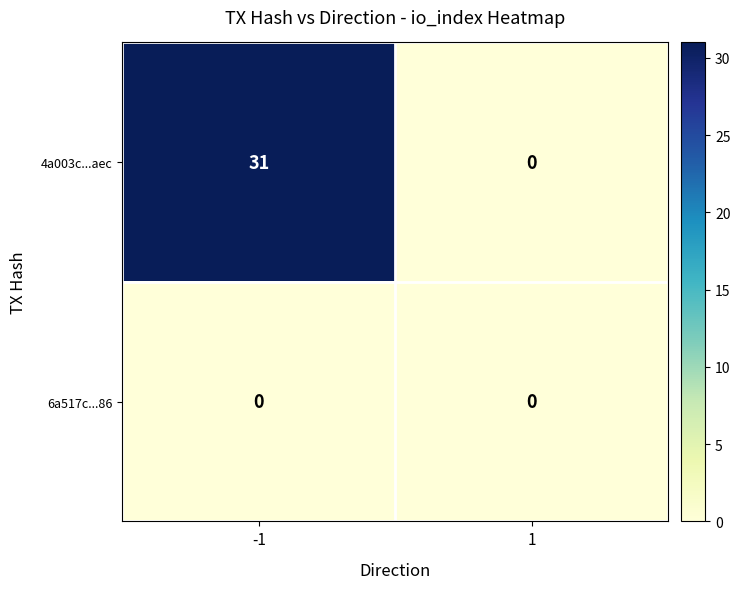

What is the maximum value for 4a003c...aec?

31